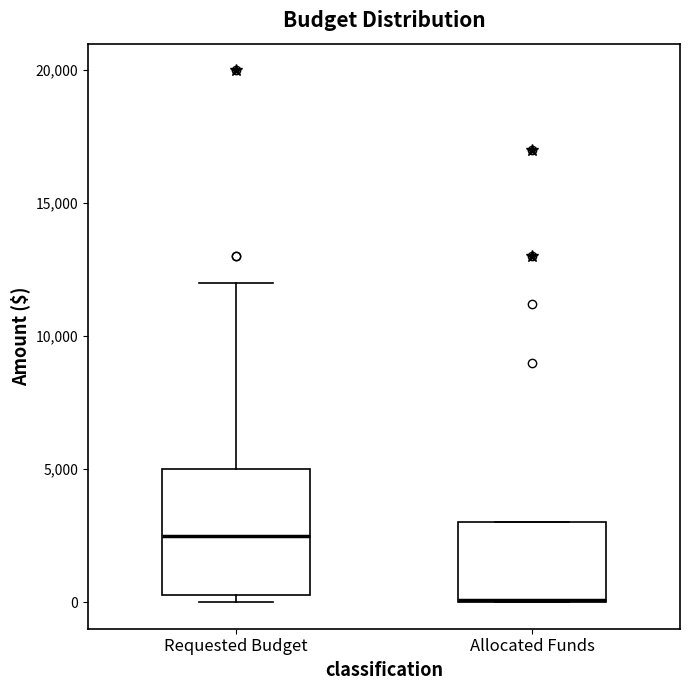

Where is the upper edge of the box for Allocated Funds on the y-axis? The values are not printed on the chart, so give them approximately, as read against the axis.

3000